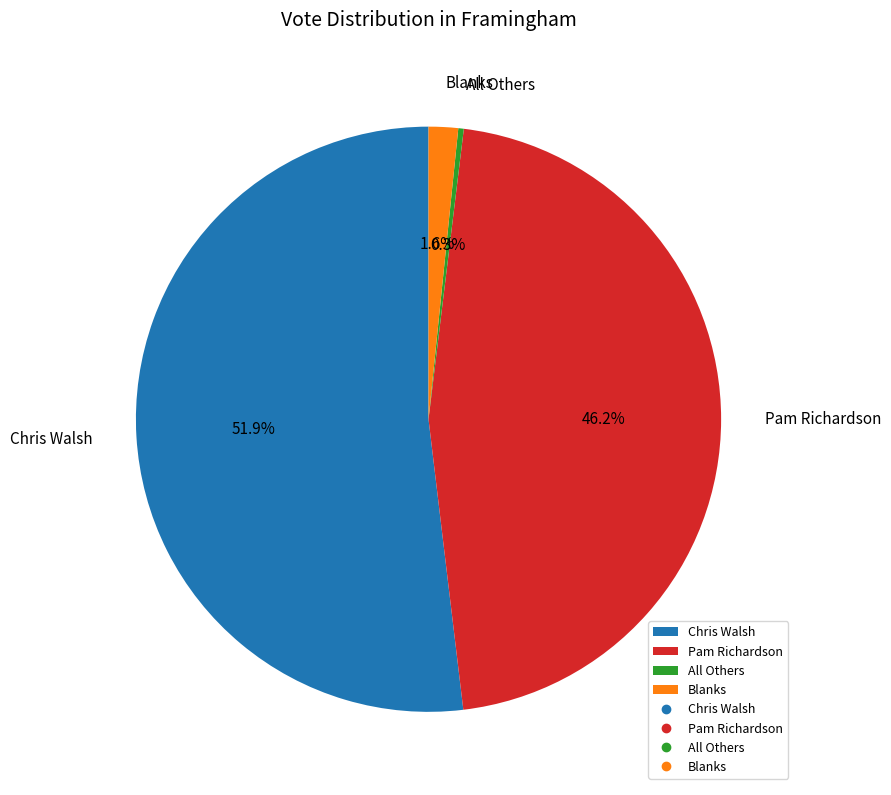

What is the ratio of the value at Pam Richardson to the value at Chris Walsh?

0.9